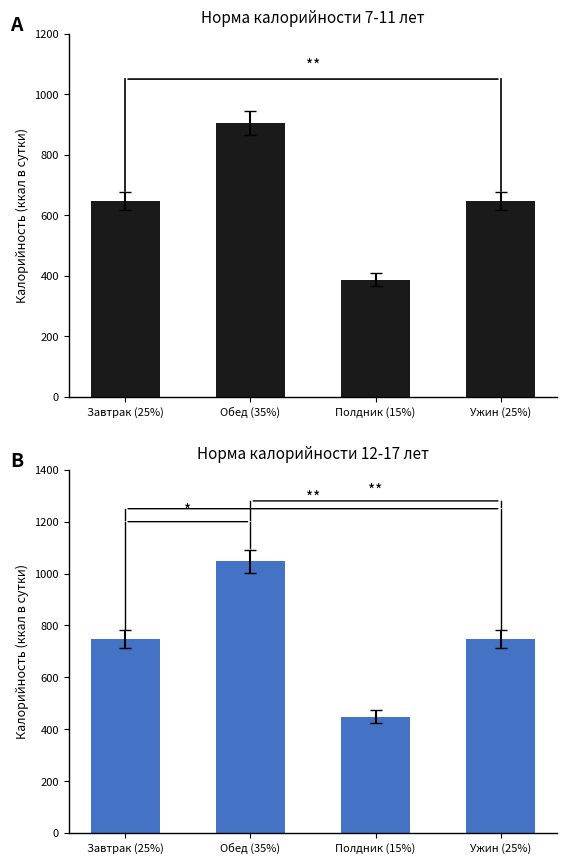

Is it true that 12-17 лет equals 748.0 at Ужин (25%)?

True